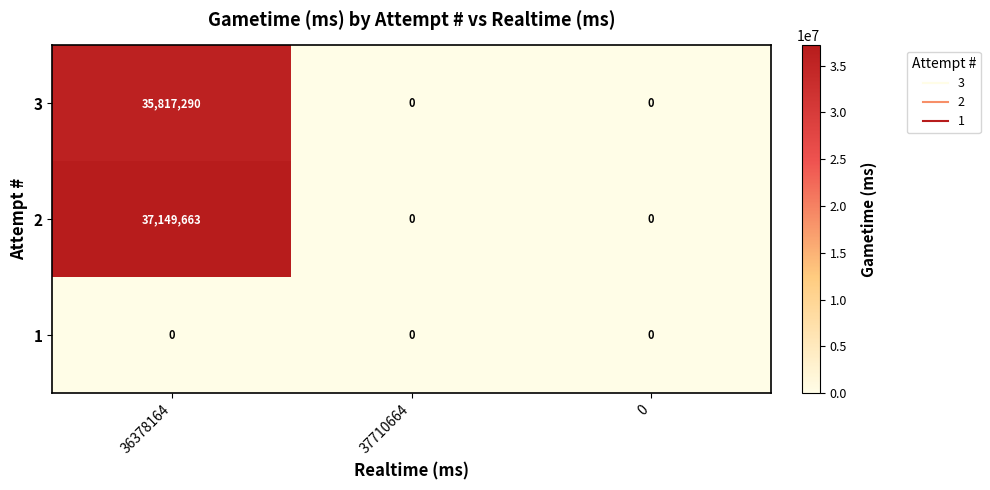

What is the average value of the 2 series?

12383221